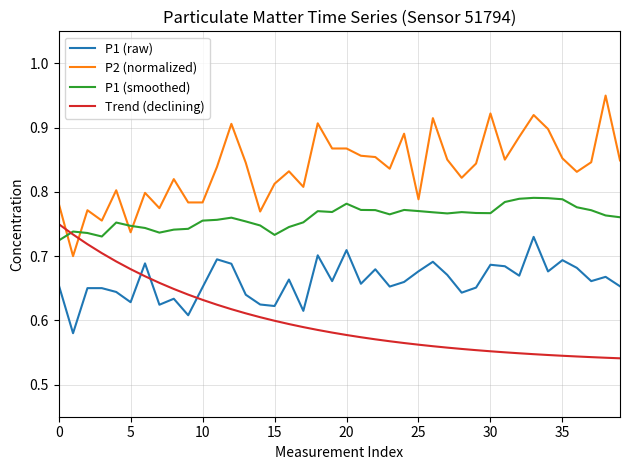

List the series in order of their overall mean, lowest first.

Trend (declining), P1 (raw), P1 (smoothed), P2 (normalized)